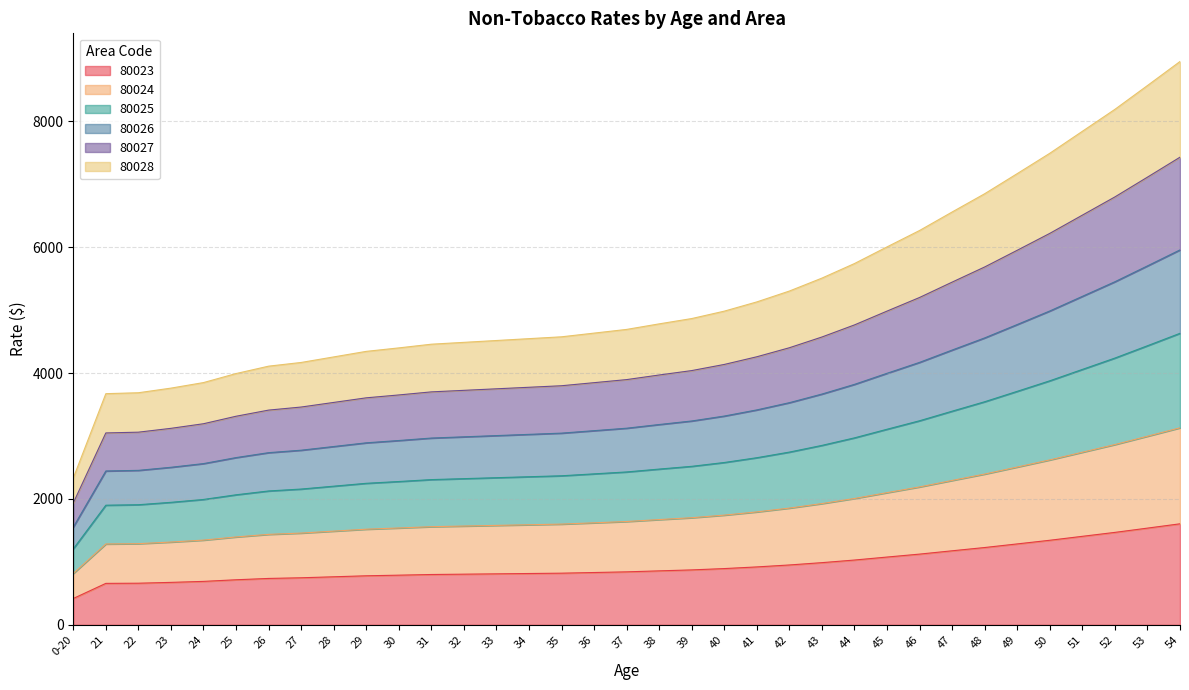

Between 33 and 40, which series saw the biggest shift?

80025